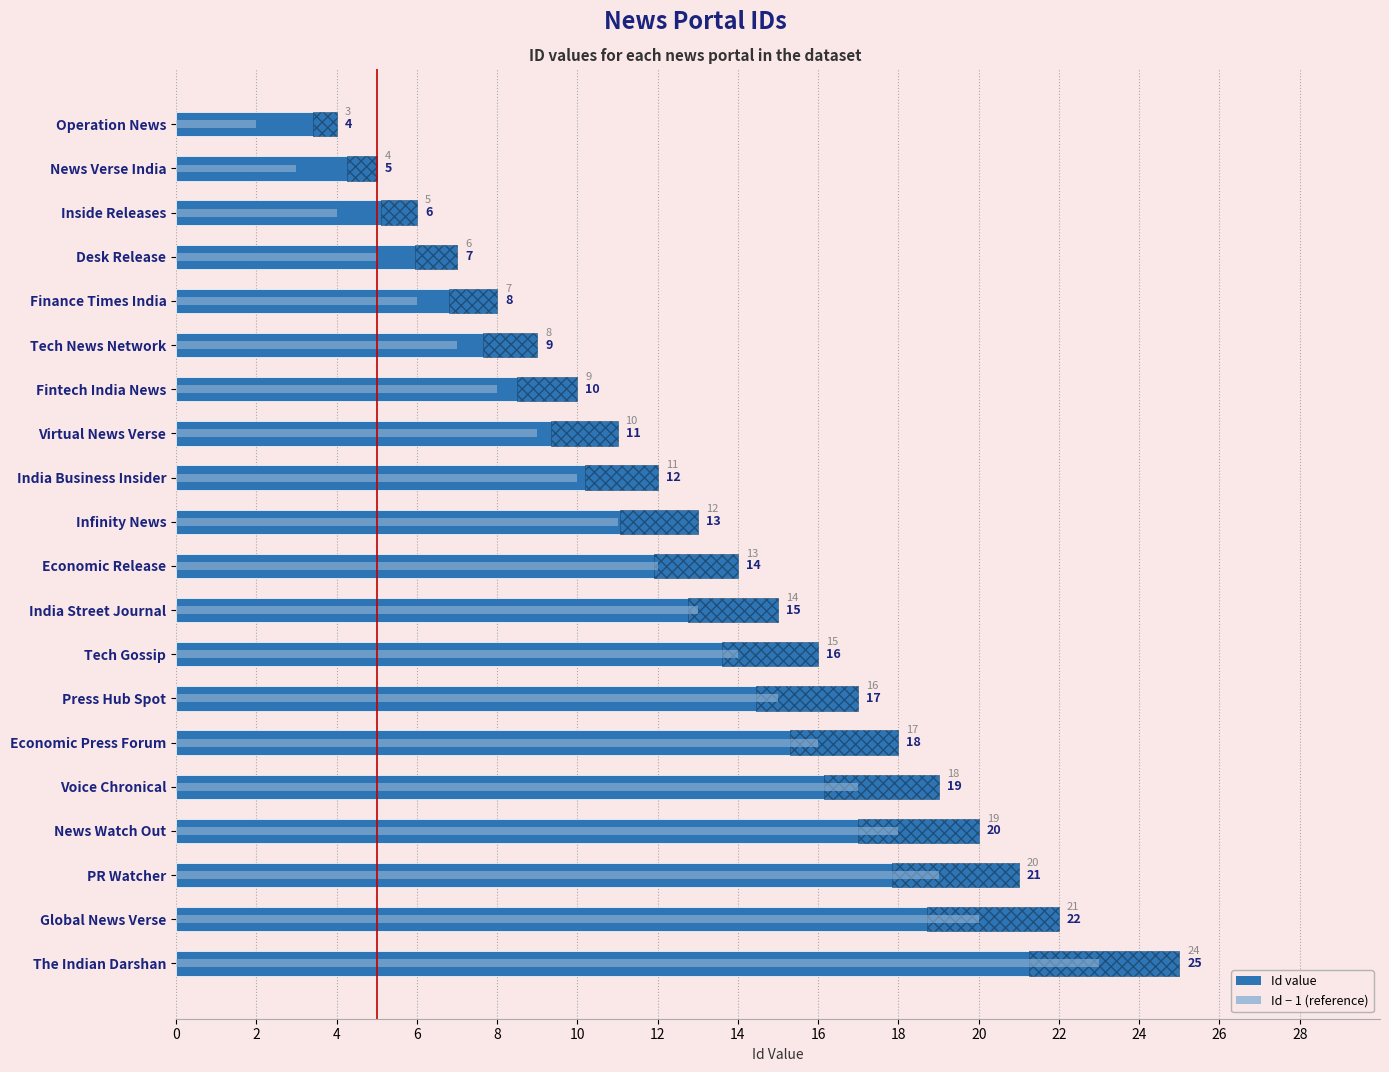

What is the difference between the maximum and minimum values?

21